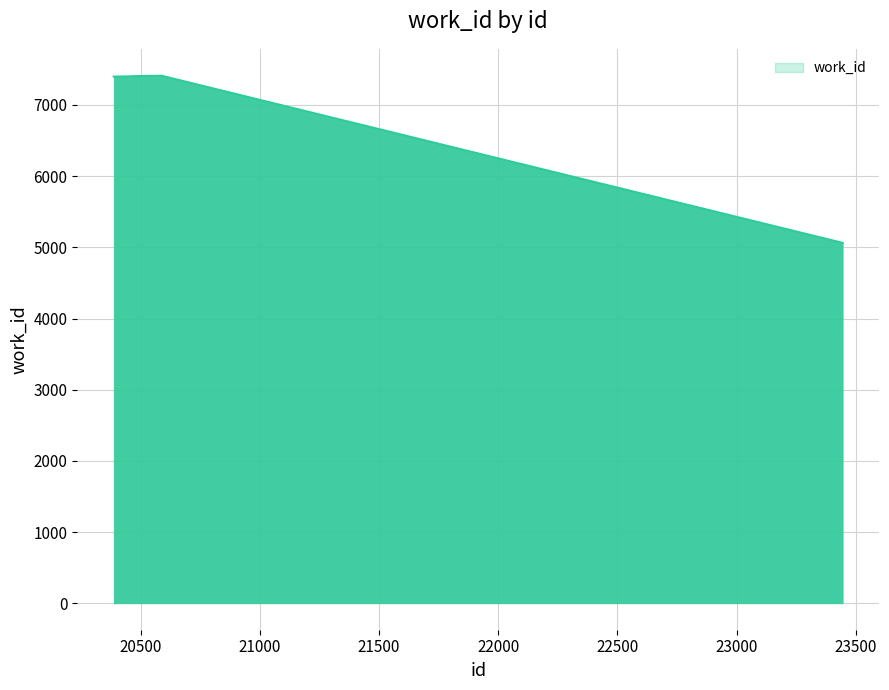

Which label corresponds to the smallest value in the chart?

23445